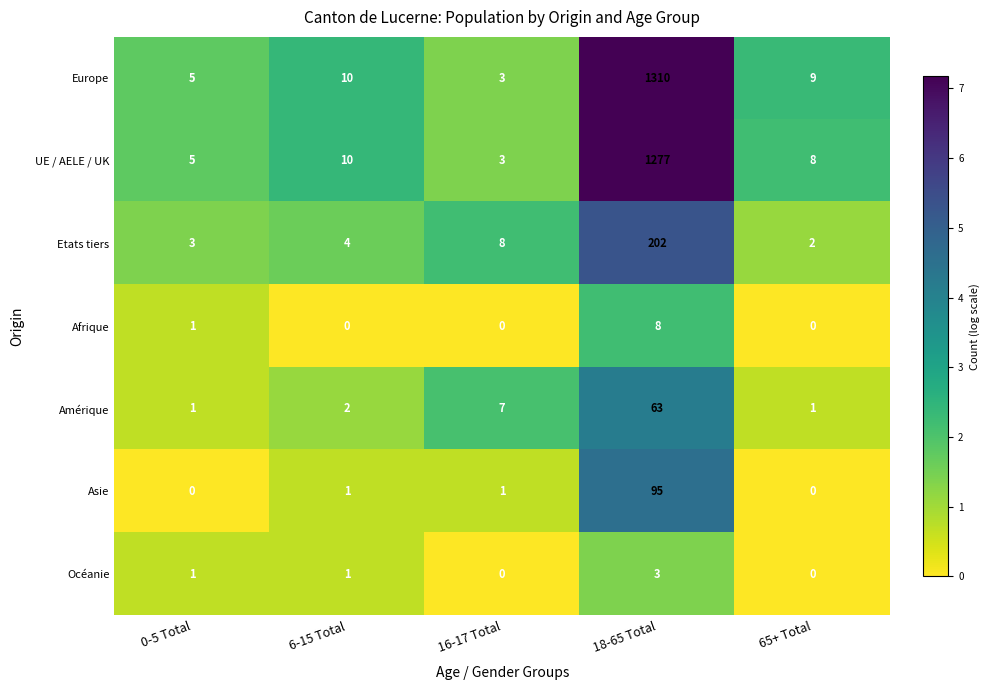

Where is Amérique nearest to the value 32?

16-17 Total